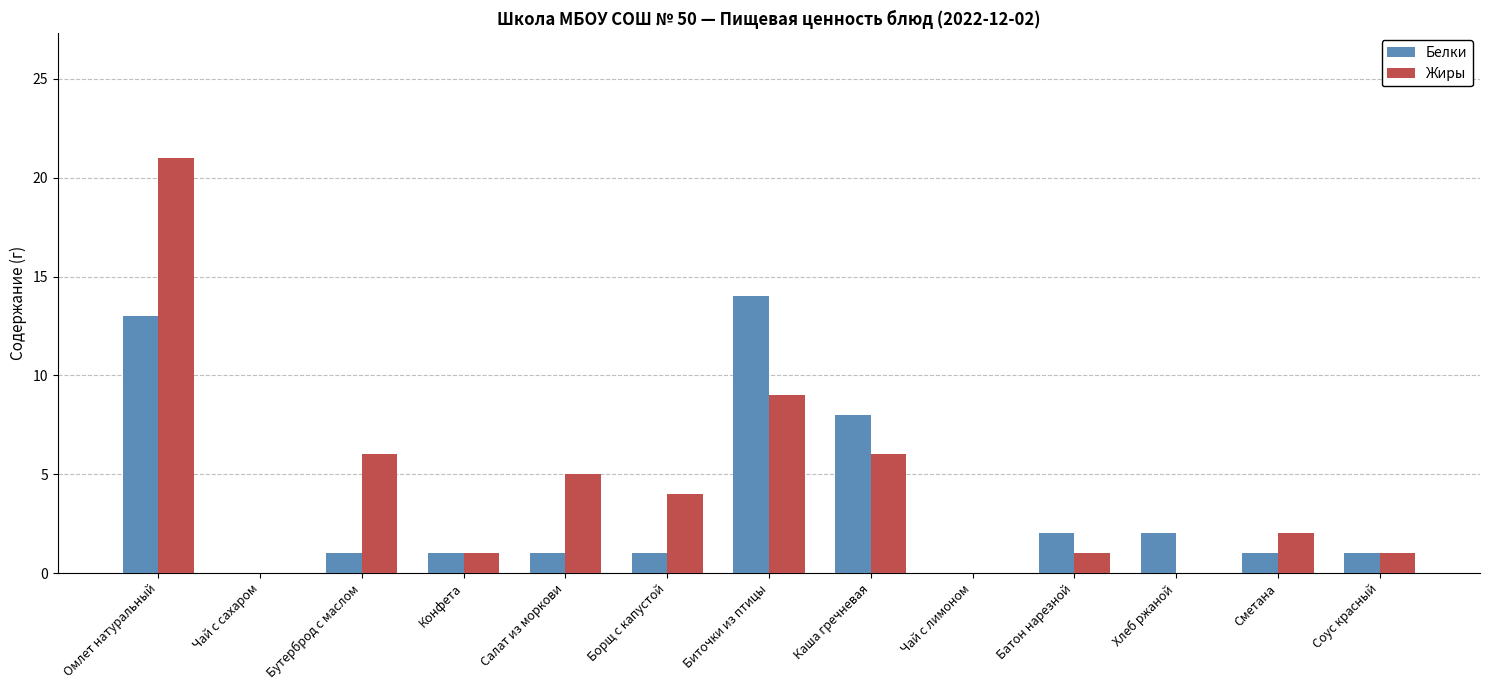

At which category is the sum across all series the highest?

Омлет натуральный